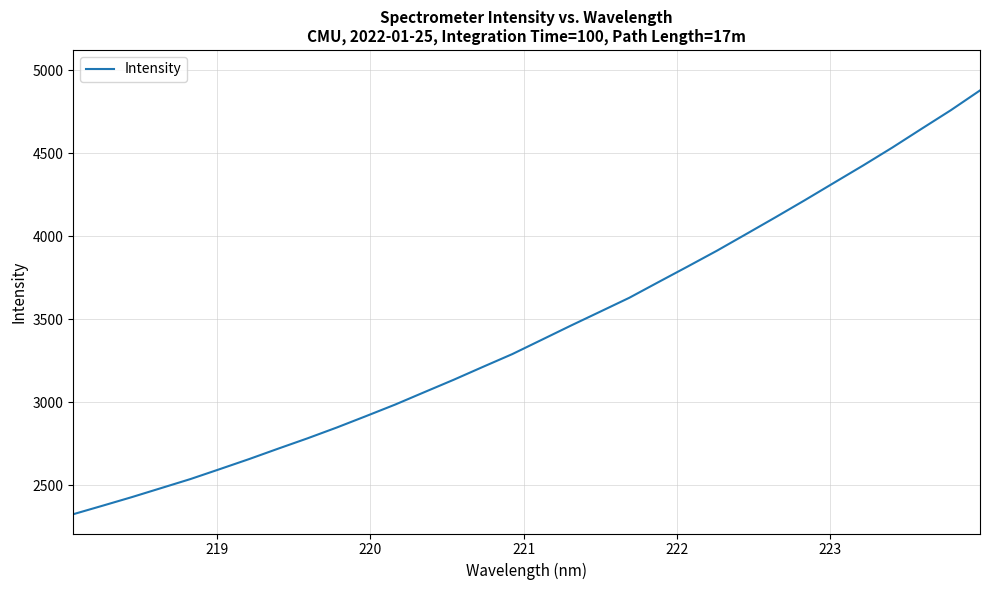

What is the minimum value shown in the chart?

2325.3